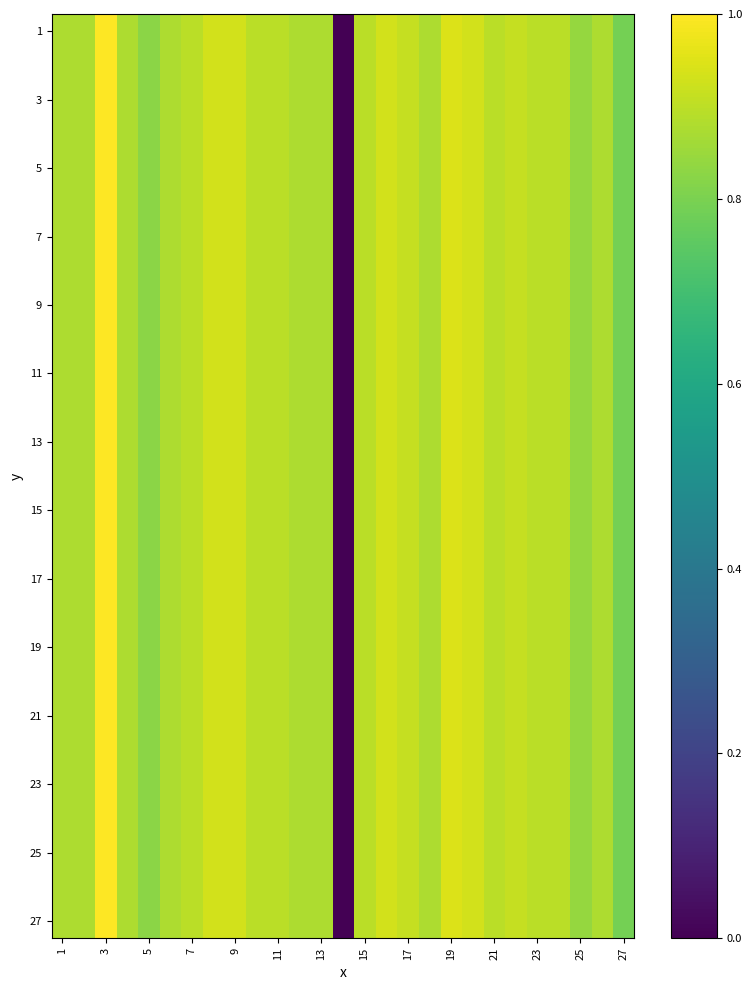

Which series has the largest range (max minus min)?

1